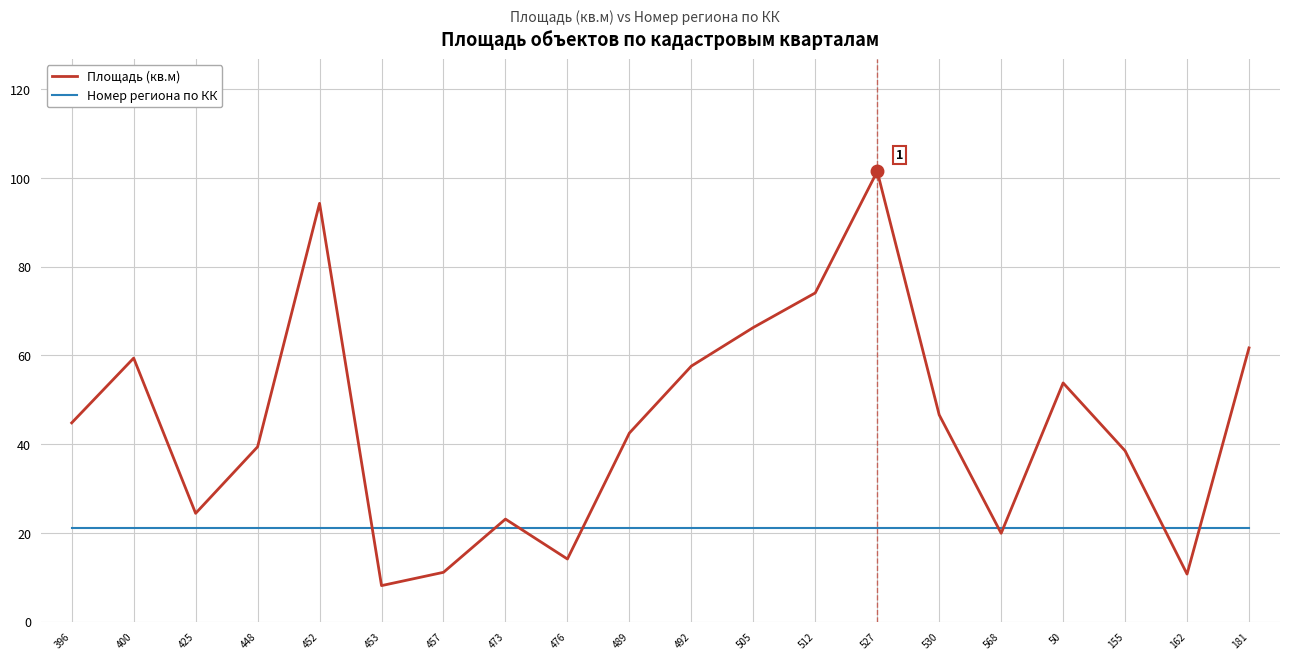

List the series in order of their overall mean, lowest first.

Номер региона по КК, Площадь (кв.м)